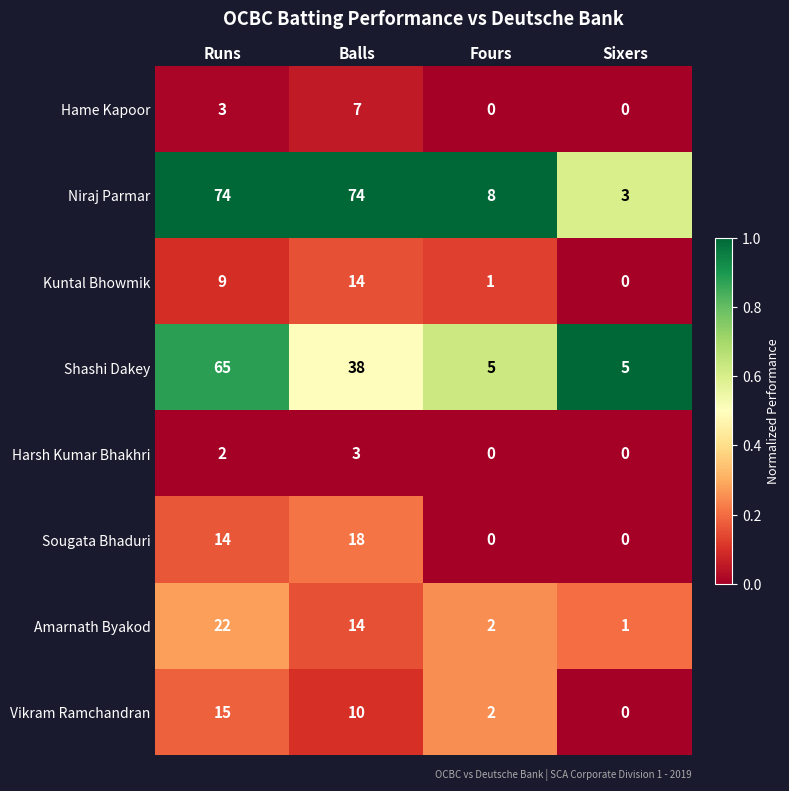

Is it true that Shashi Dakey equals 5 at Fours?

True